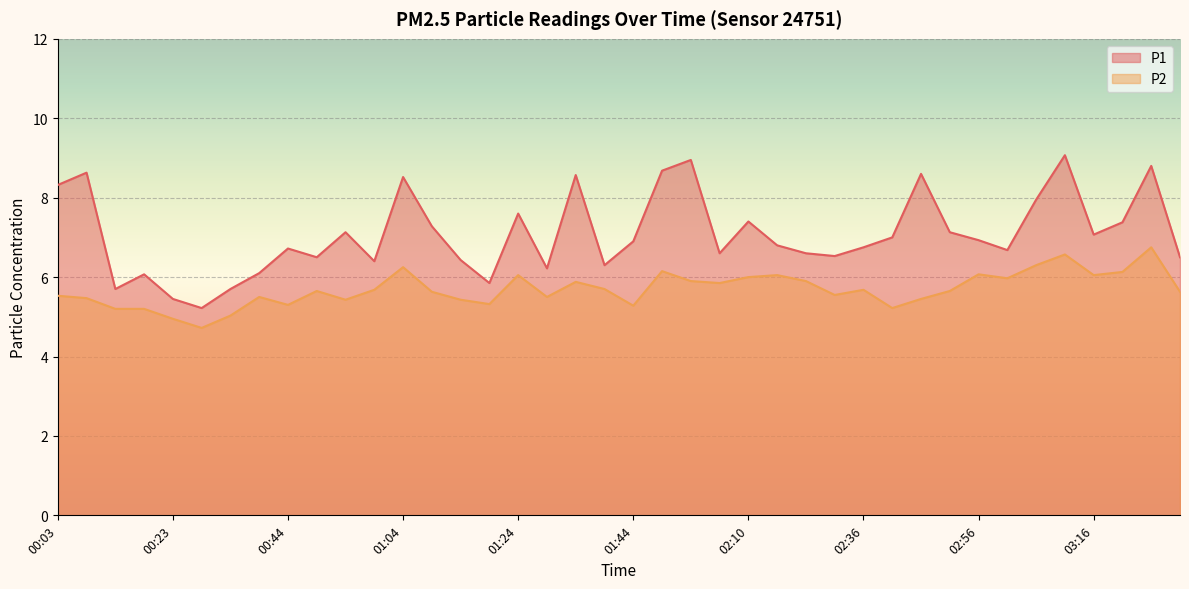

Does the chart display data point markers on the line(s)?

No